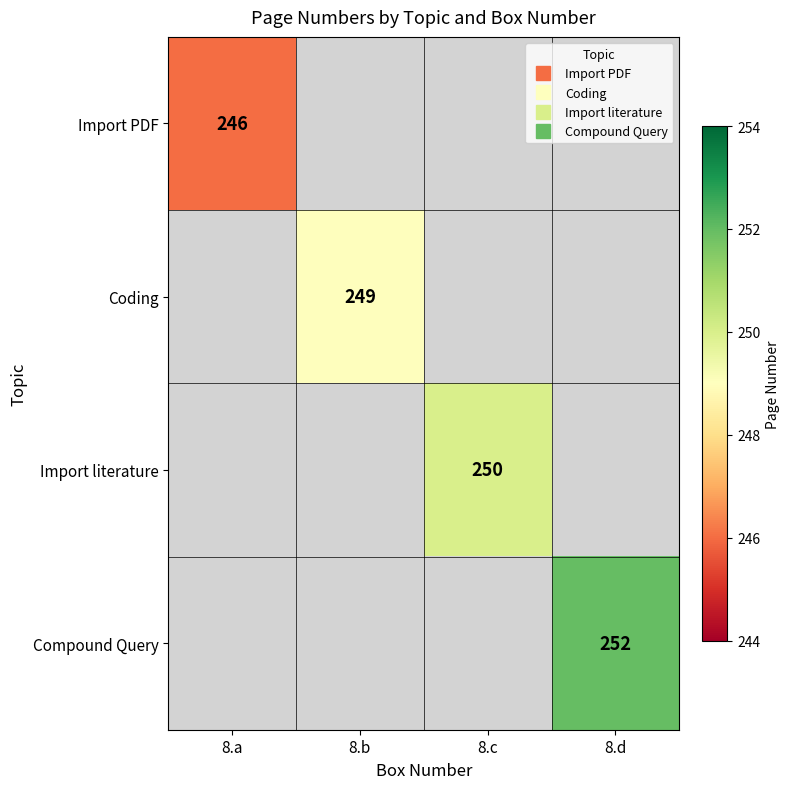

Read the Import PDF value at 8.a.

246.0